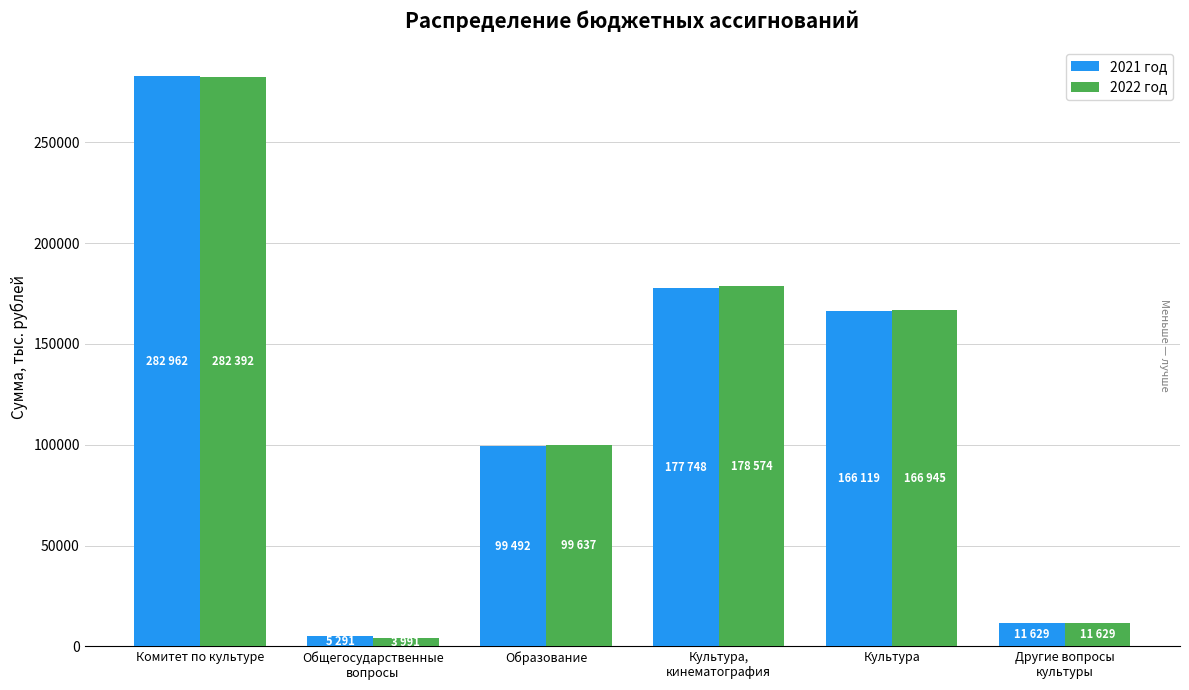

At which category does the chart reach its minimum across all series?

Общегосударственные
вопросы